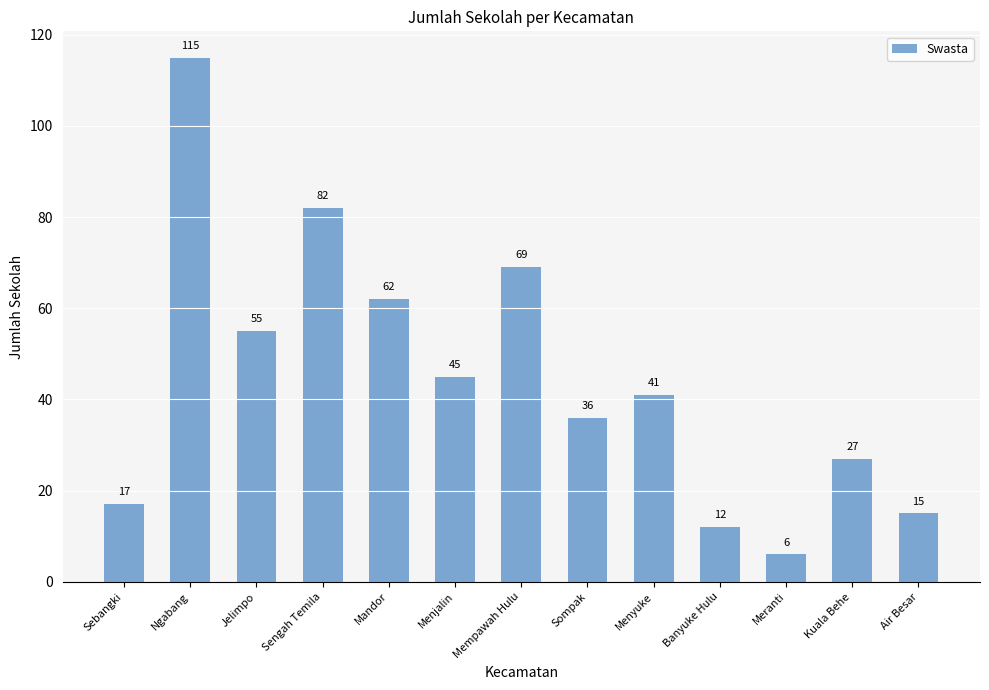

How many data points does each series have?

13